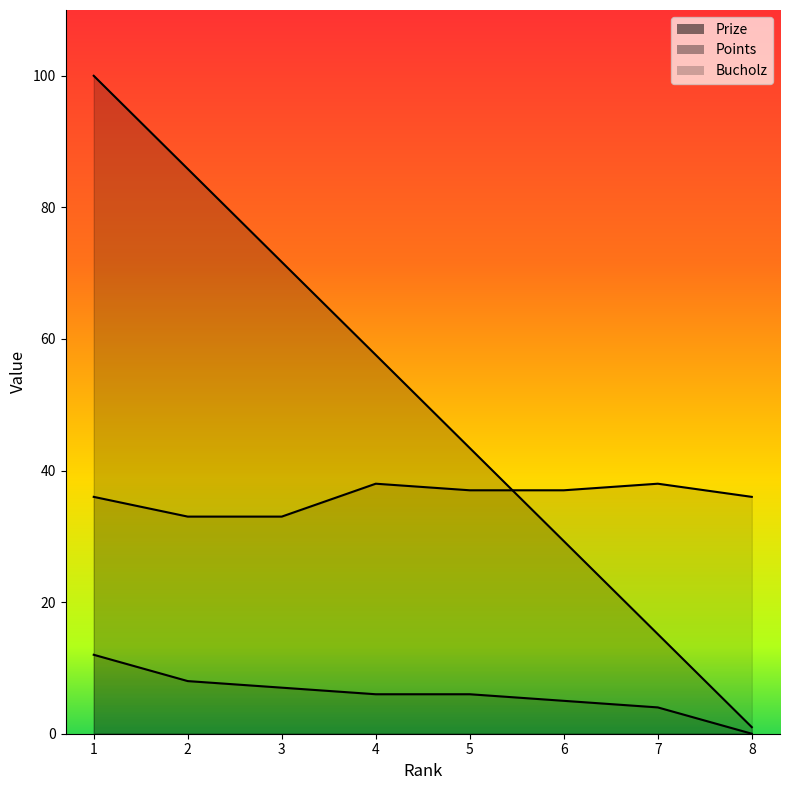

Is the value of Bucholz at 4 greater than the value of Prize at 3?

No